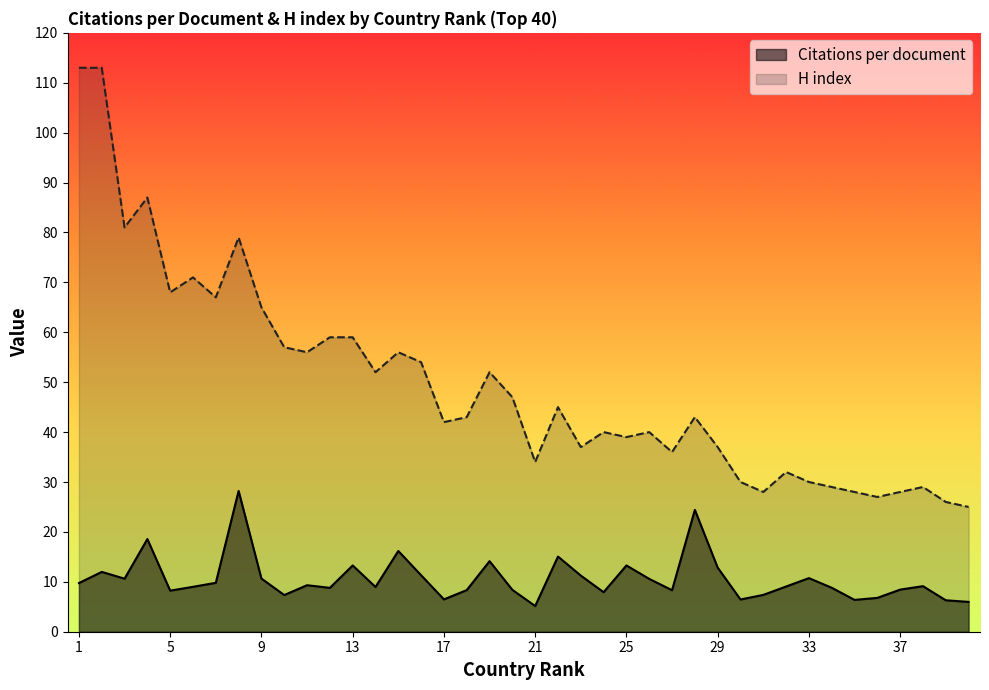

At how many categories does at least one series exceed 27?

37